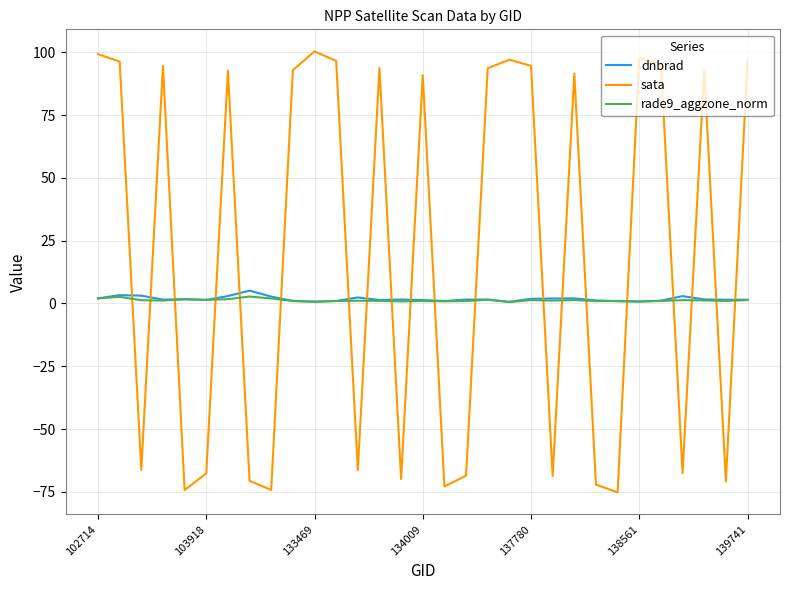

Which series has the widest spread of values?

sata